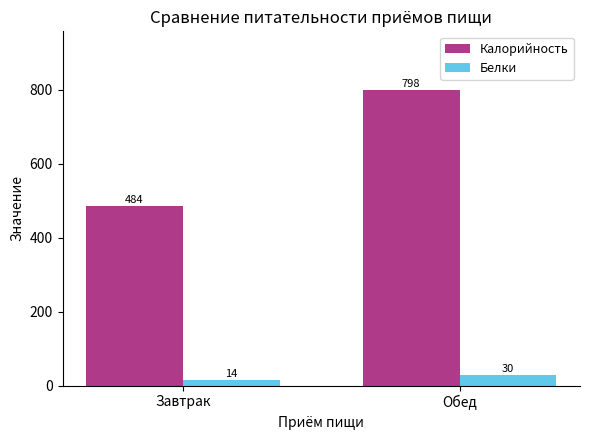

At how many categories does at least one series exceed 320?

2